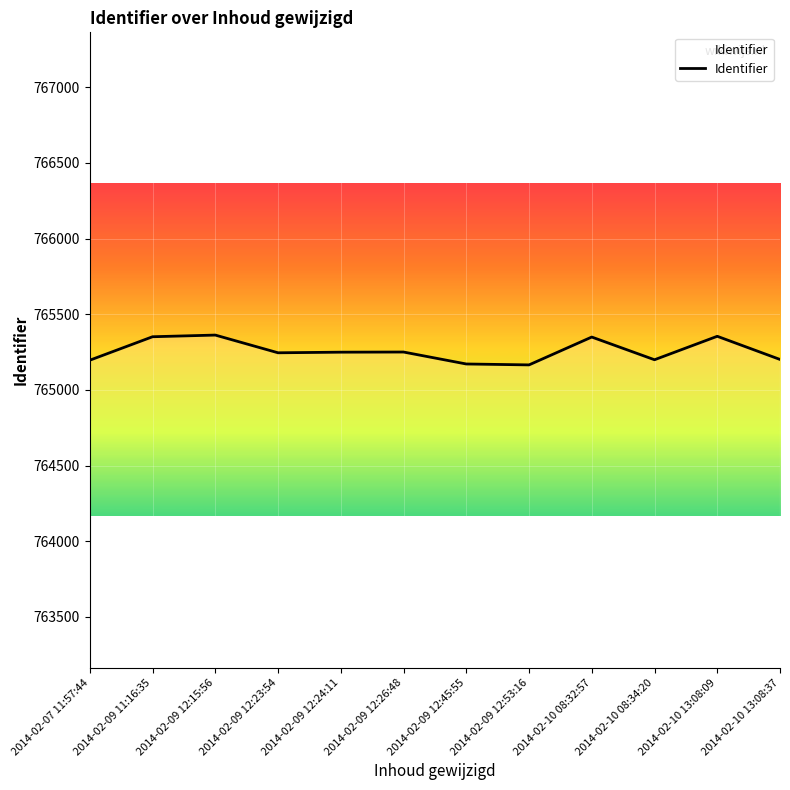

The chart shows a value of 765351 at 2014-02-09 11:16:35. True or false?

True